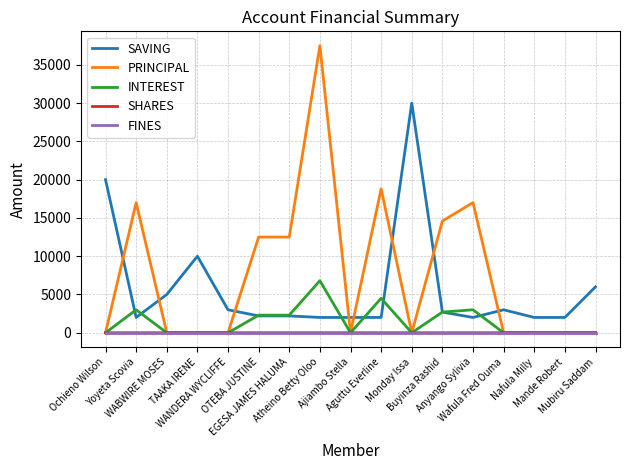

At which category is the sum across all series the highest?

Atheino Betty Oloo